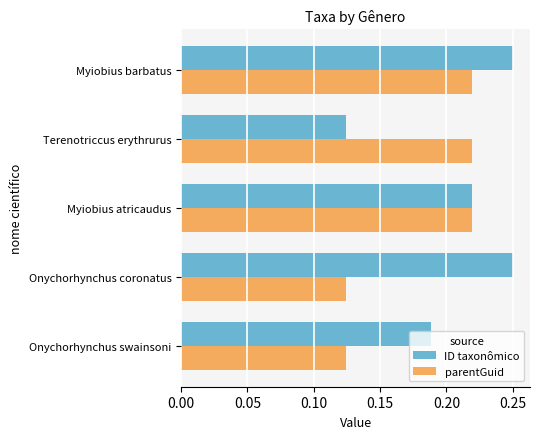

Between Onychorhynchus swainsoni and Onychorhynchus coronatus, which series saw the biggest shift?

ID taxonômico